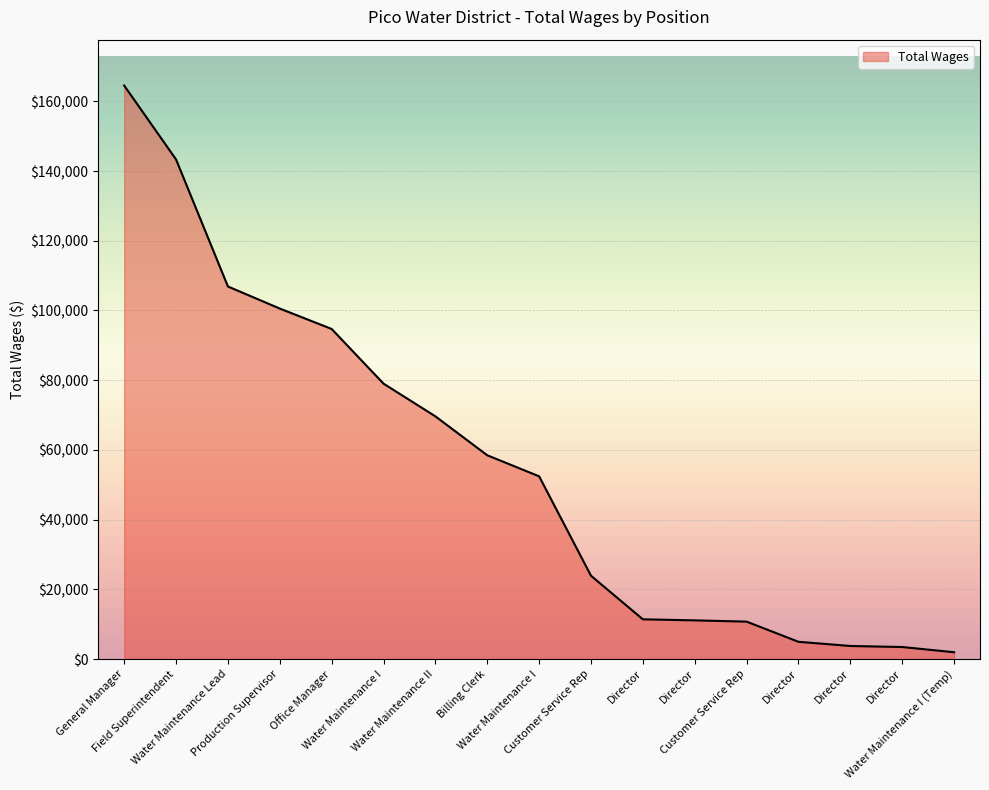

Rank the categories by value from highest to lowest.

General Manager, Field Superintendent, Water Maintenance Lead, Production Supervisor, Office Manager, Water Maintenance I, Water Maintenance II, Billing Clerk, Water Maintenance I, Customer Service Rep, Director, Director, Customer Service Rep, Director, Director, Director, Water Maintenance I (Temp)